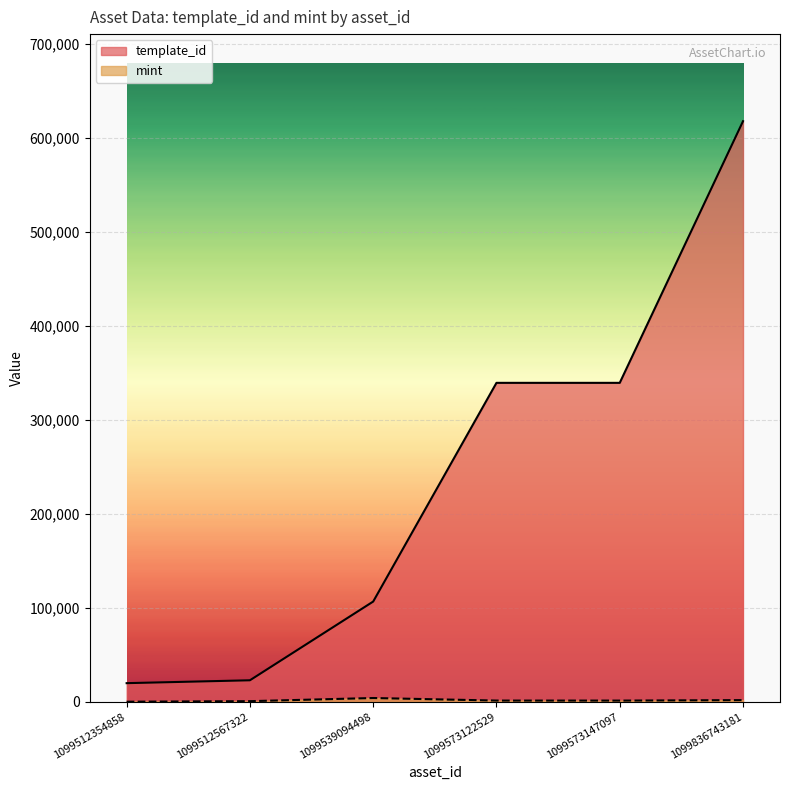

True or false: mint has more than 2 points higher than both neighbors.

False